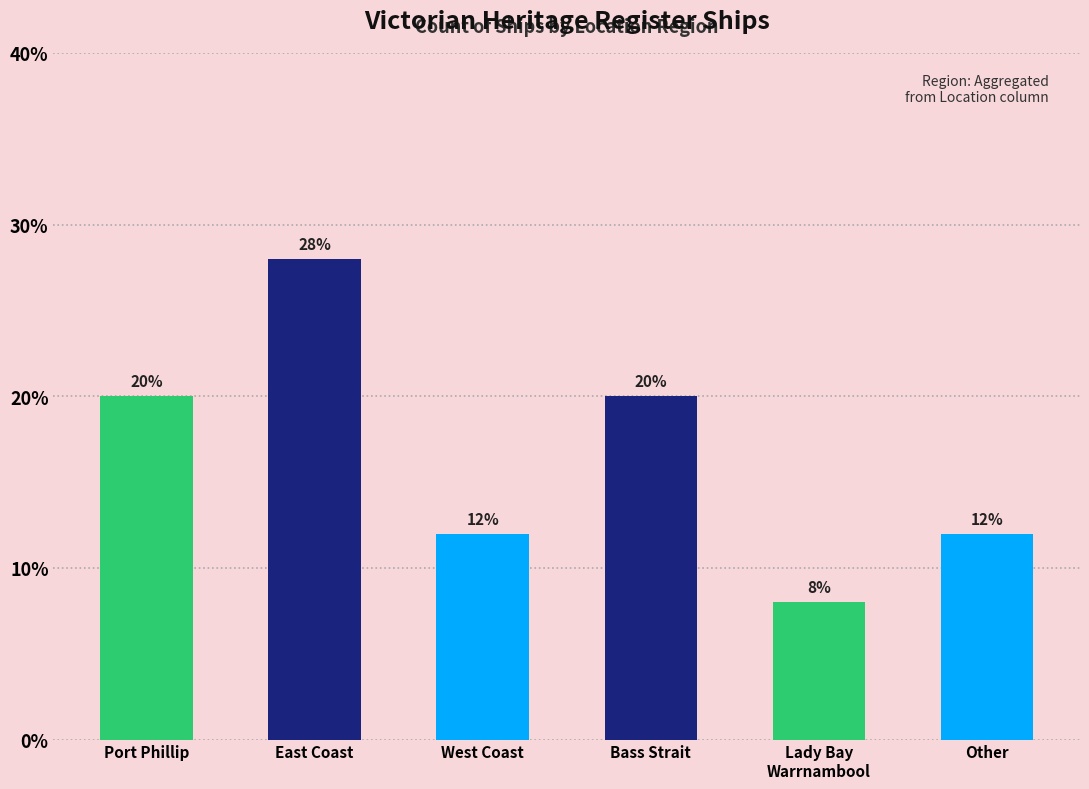

Reading right to left, extract all data points from this chart.

Other=12.0	Lady Bay
Warrnambool=8.0	Bass Strait=20.0	West Coast=12.0	East Coast=28.0	Port Phillip=20.0